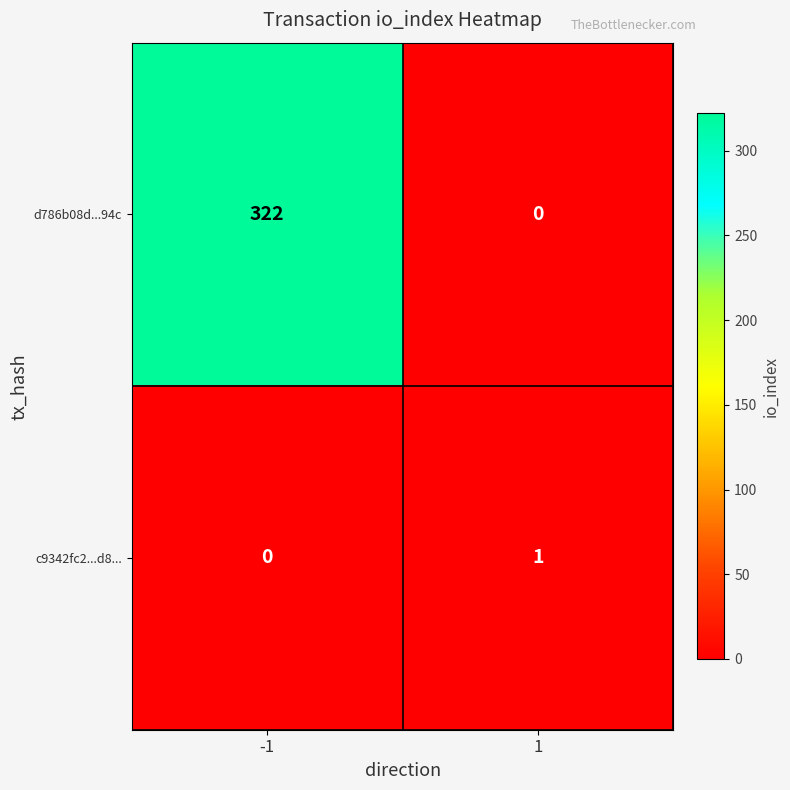

Reading left to right, transcribe all the data shown in this chart.

d786b08d...94c: 322	0
c9342fc2...d8...: 0	1